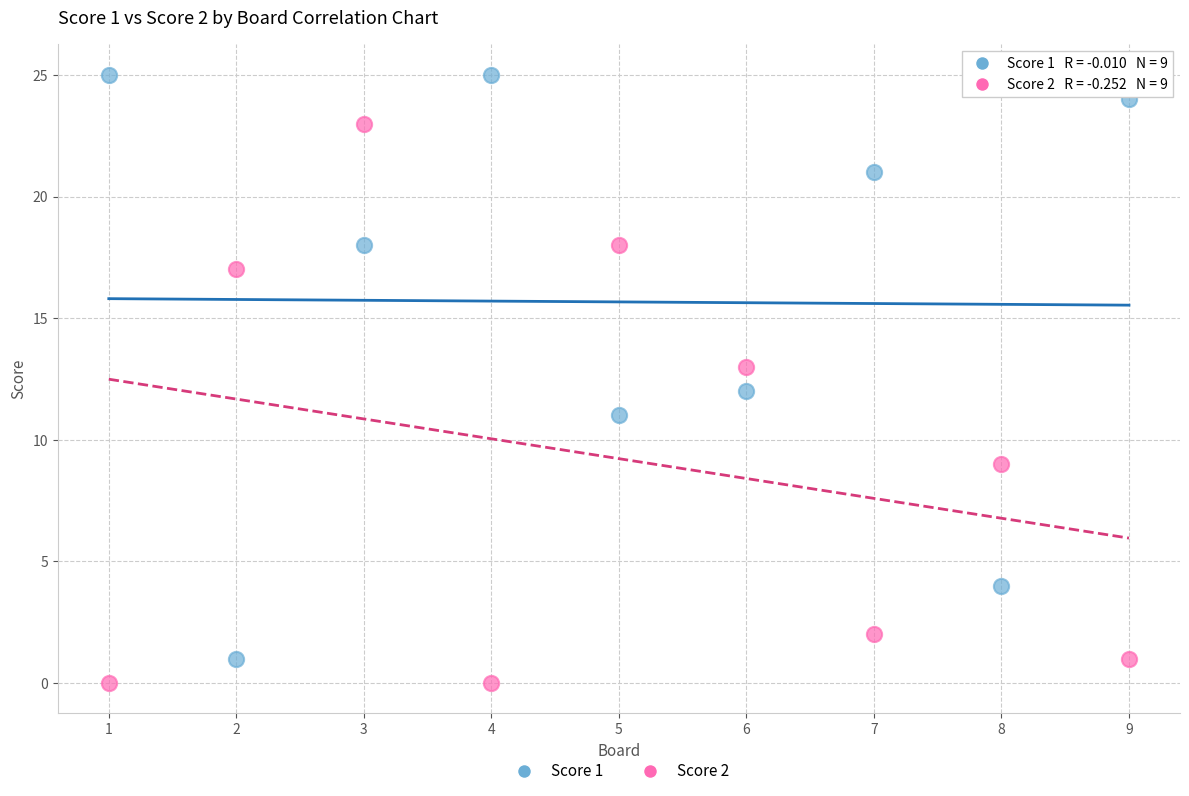

Which series reaches the maximum Y coordinate?

Score 1